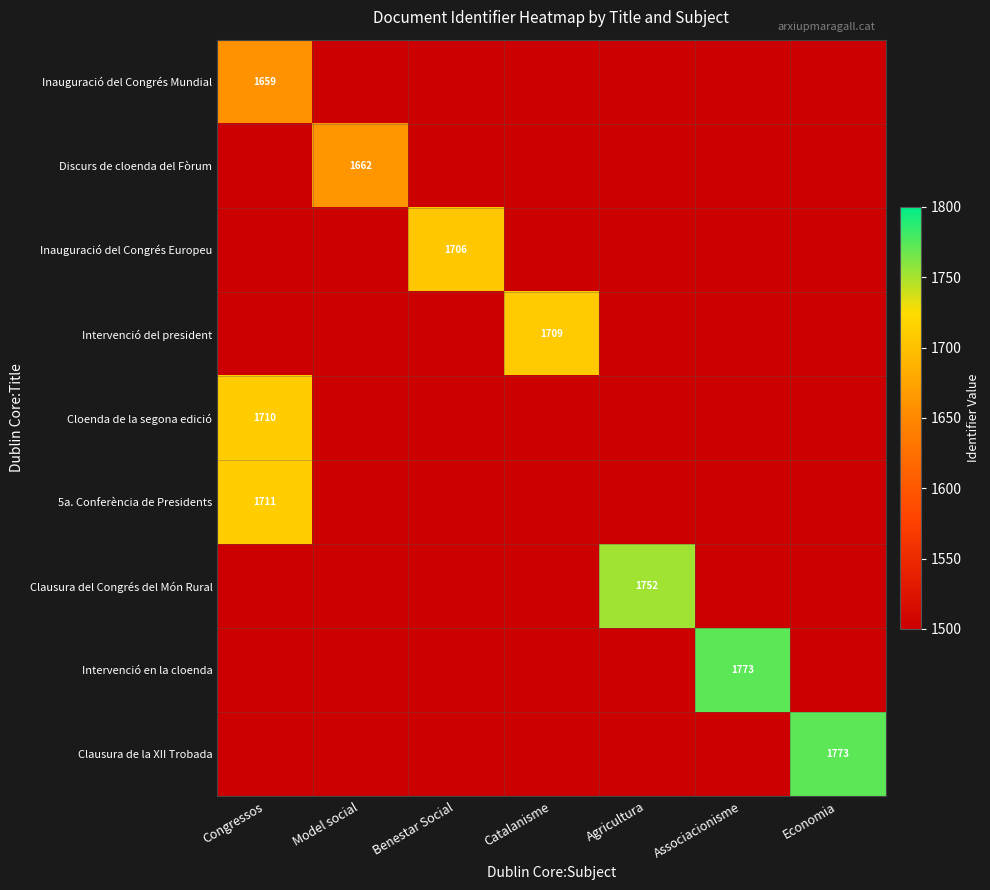

What is the smallest value displayed?

1500